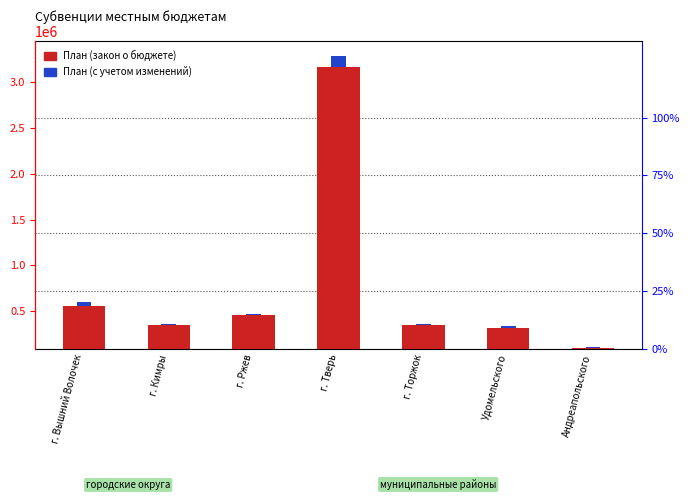

Rank the categories by value from highest to lowest.

г. Тверь, г. Вышний Волочек, г. Ржев, г. Кимры, г. Торжок, Удомельского, Андреапольского